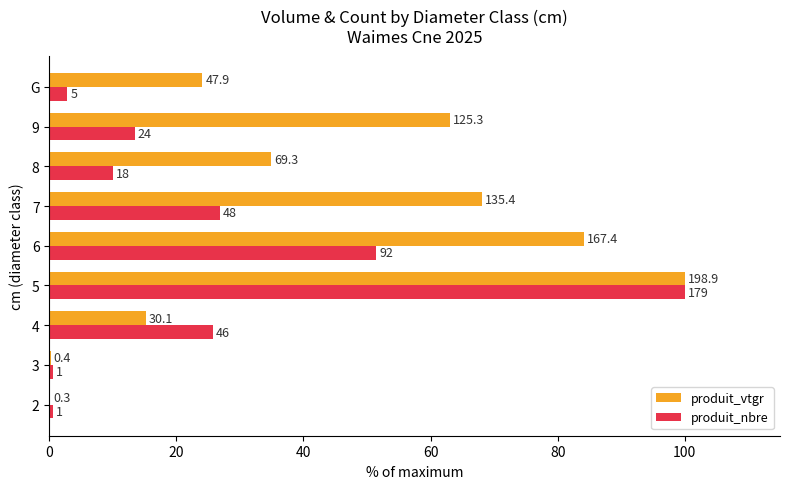

What are all the series names shown in the legend?

produit_vtgr, produit_nbre